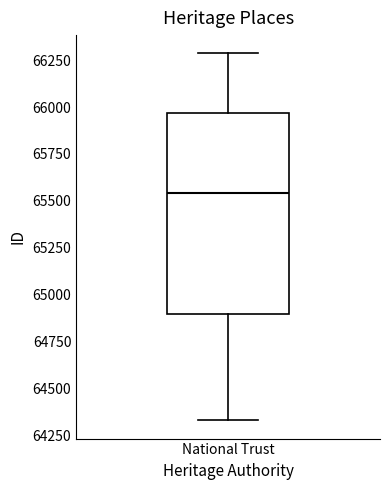

Where does the upper whisker of the box for National Trust end on the y-axis? The values are not printed on the chart, so give them approximately, as read against the axis.

66300